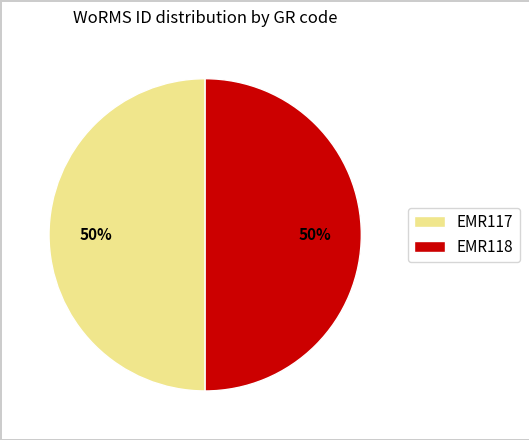

Do EMR118 and EMR117 together represent more than half of the pie?

Yes